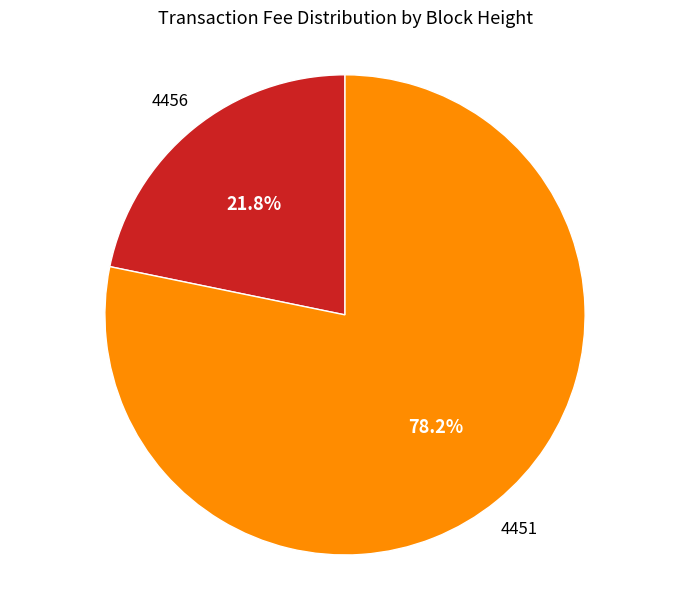

Is there a majority slice in this chart?

Yes